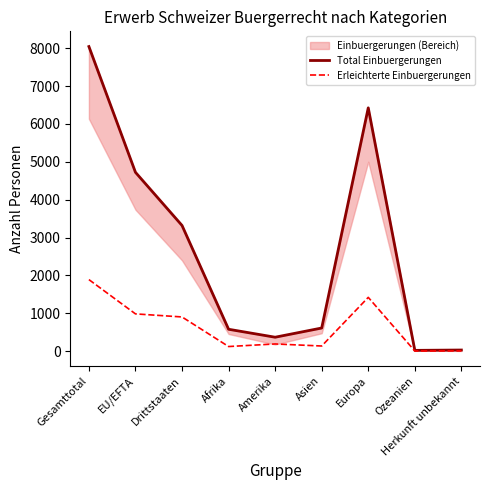

Which category has the lowest value in the Erleichterte Einbuergerungen series?

Ozeanien